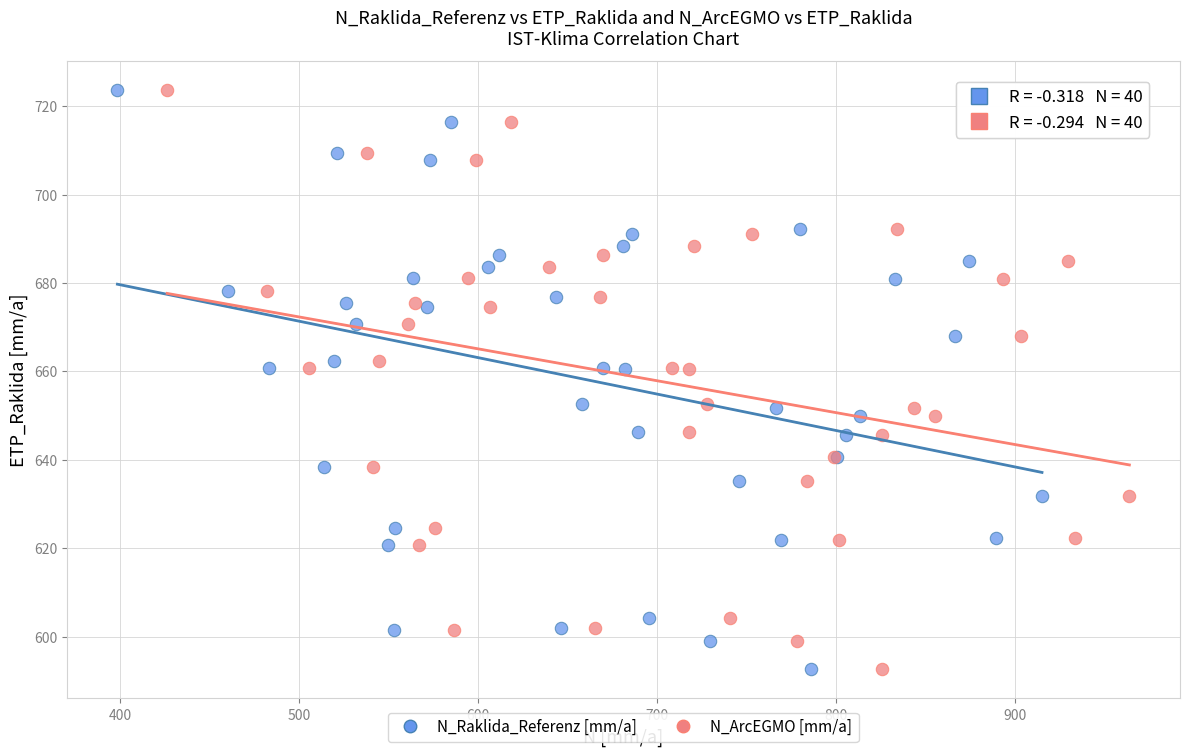

What are all the series names shown in the legend?

N_Raklida_Referenz [mm/a], N_ArcEGMO [mm/a]